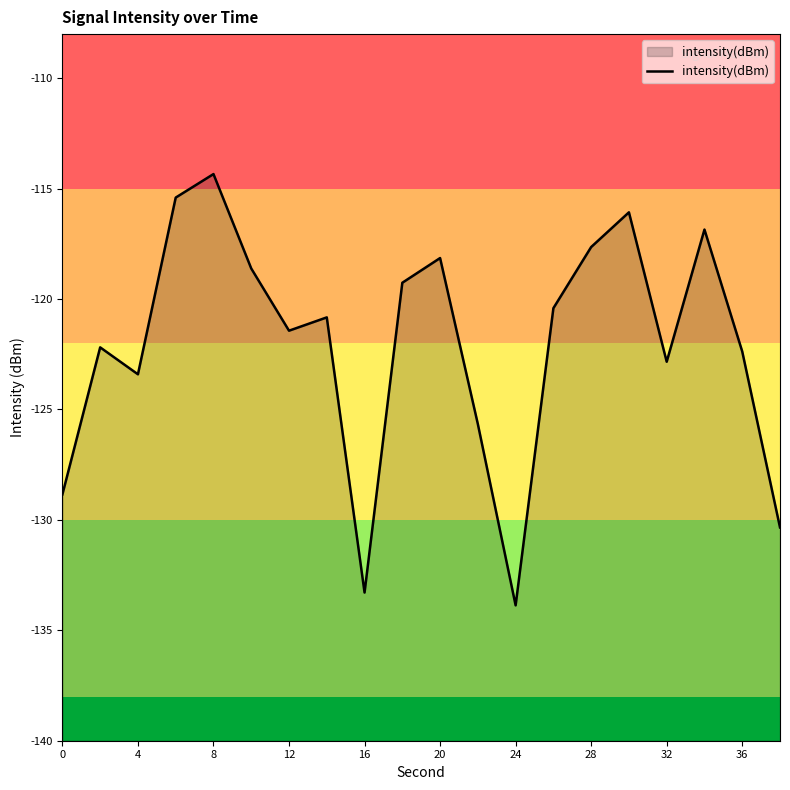

What is the approximate value at 28?

-117.6